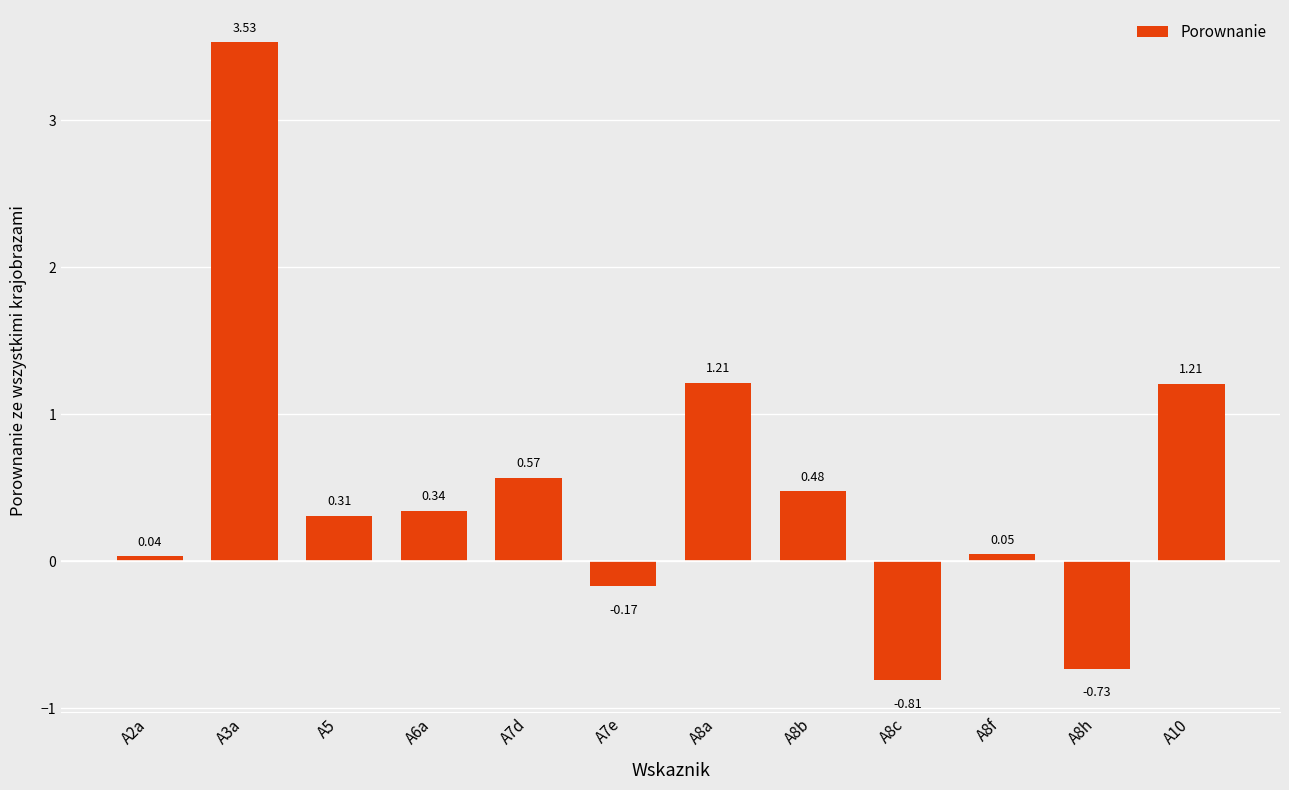

What is the difference between the maximum and minimum values?

4.3